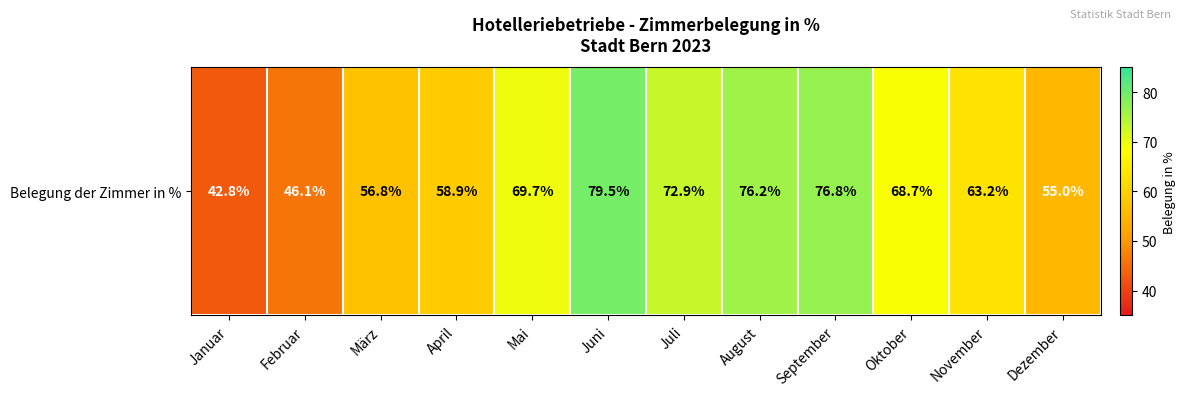

List the labels in order of value, smallest first.

Januar, Februar, Dezember, März, April, November, Oktober, Mai, Juli, August, September, Juni